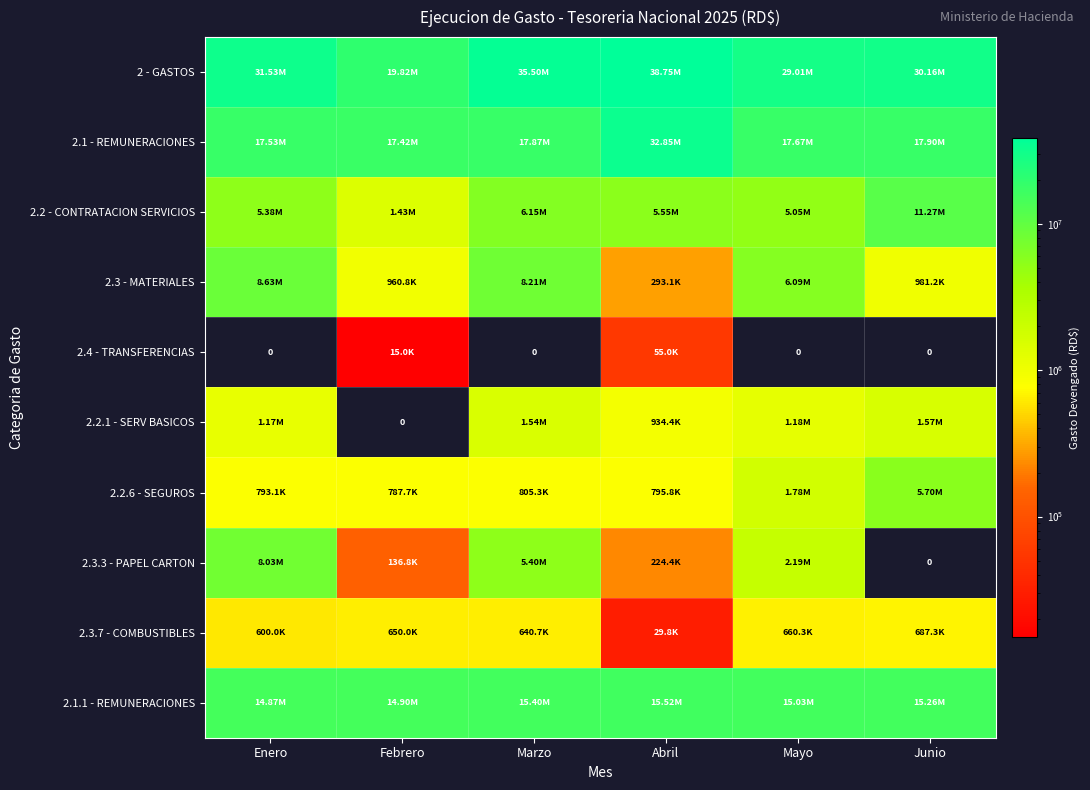

Is it true that 2.3.7 - COMBUSTIBLES equals 649992.0 at Febrero?

True